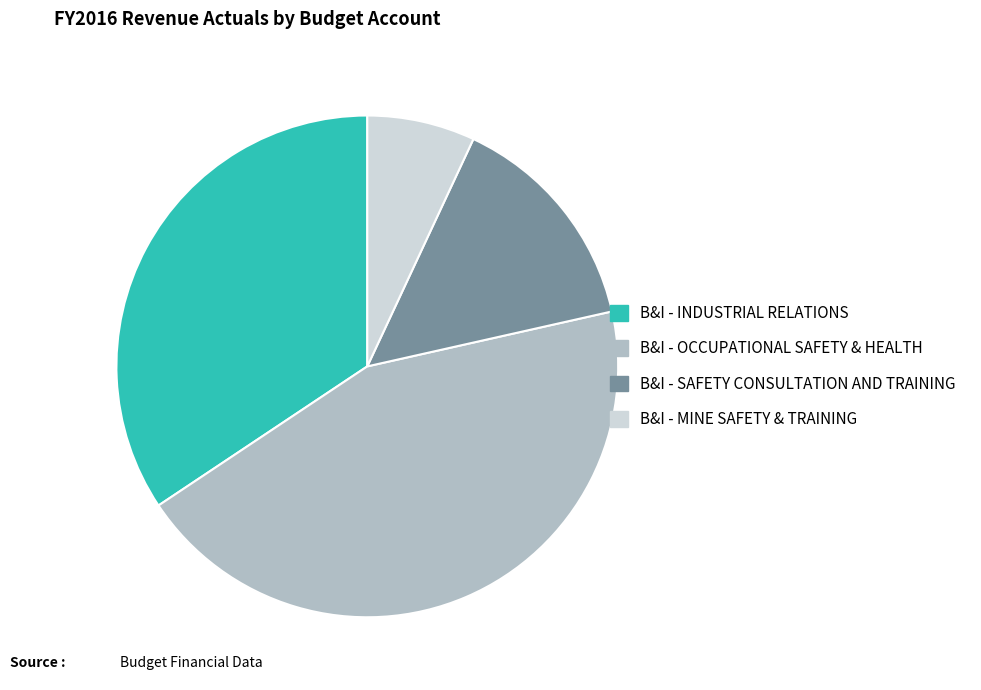

Which category has the biggest portion of the pie?

B&I - OCCUPATIONAL SAFETY & HEALTH